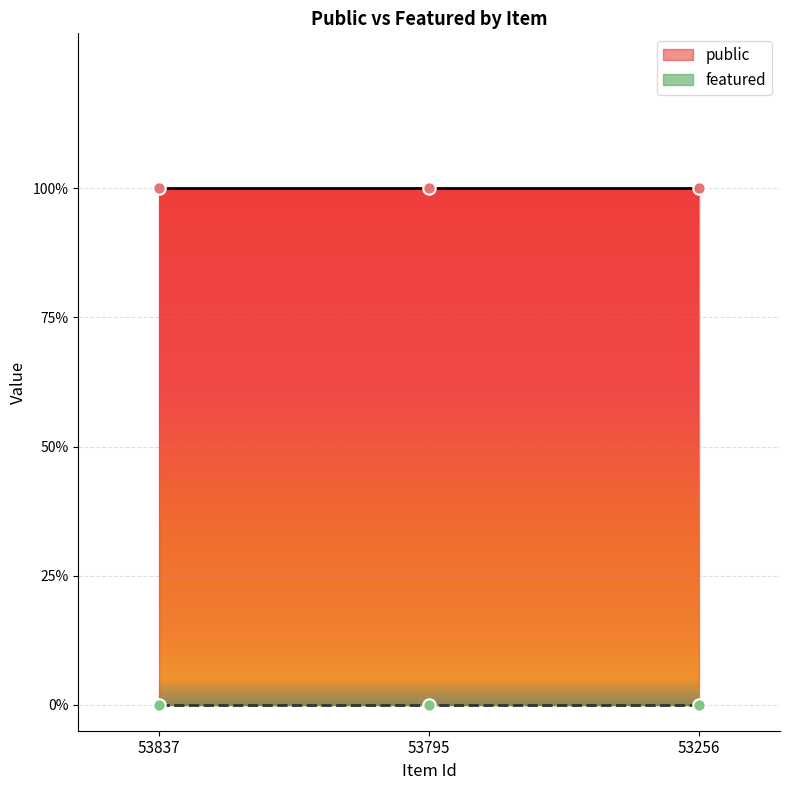

Is the value of featured at 53795 greater than the value of public at 53837?

No